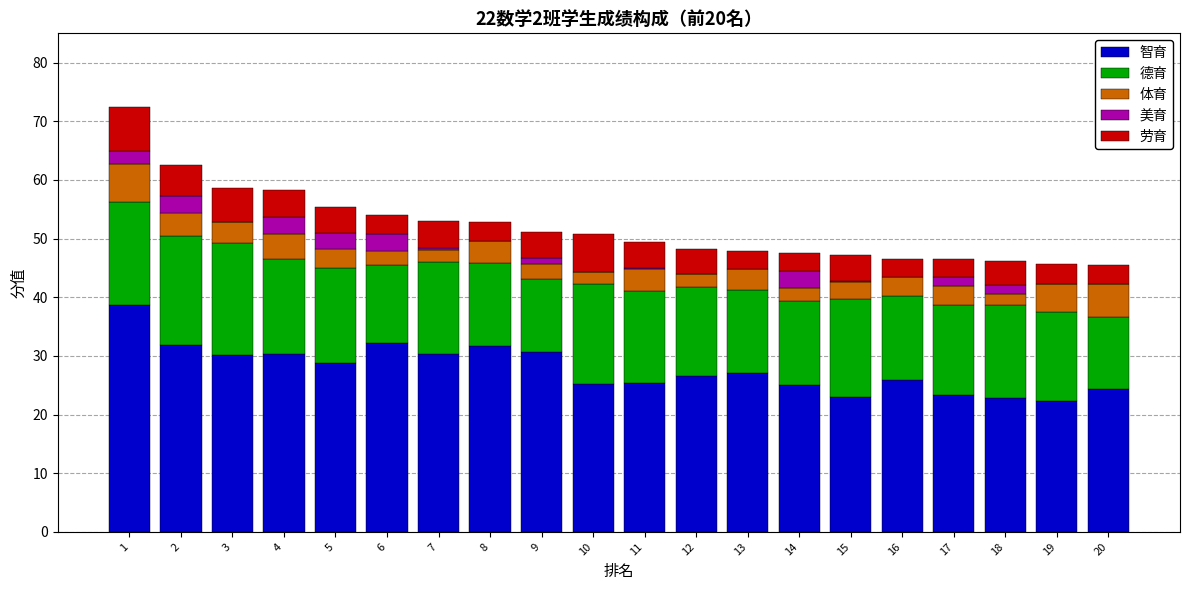

The 智育 series shows 22.3 at 19. True or false?

True